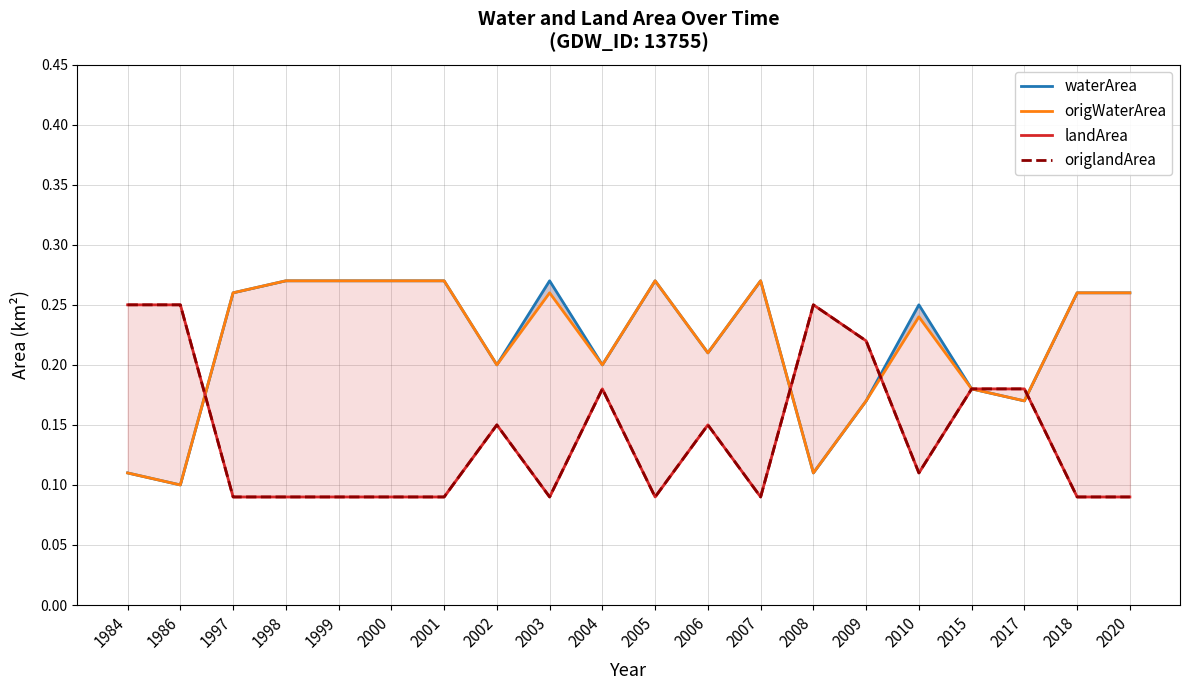

How many origWaterArea values are between 0 and 1?

20